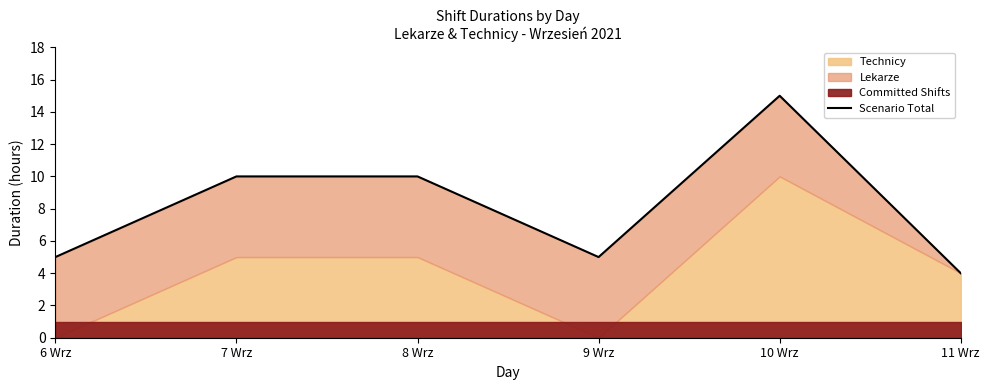

Reading left to right, extract all data points from this chart.

5	10	10	5	15	4